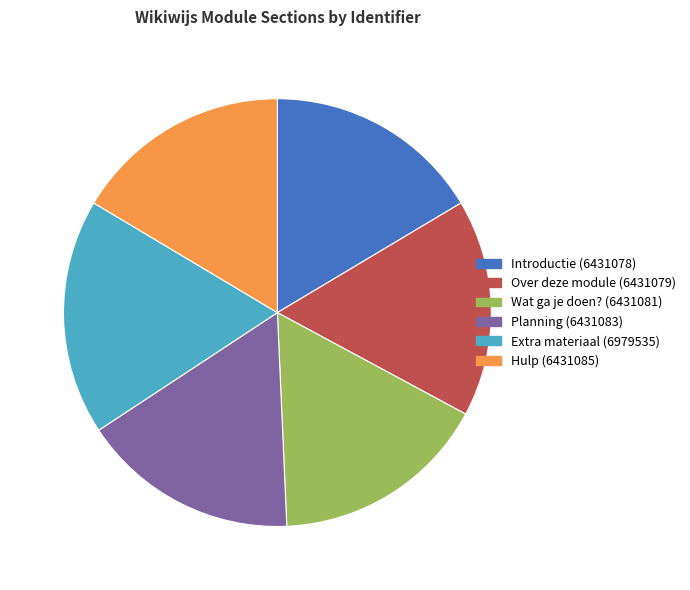

Do Hulp and Planning together represent more than half of the pie?

No